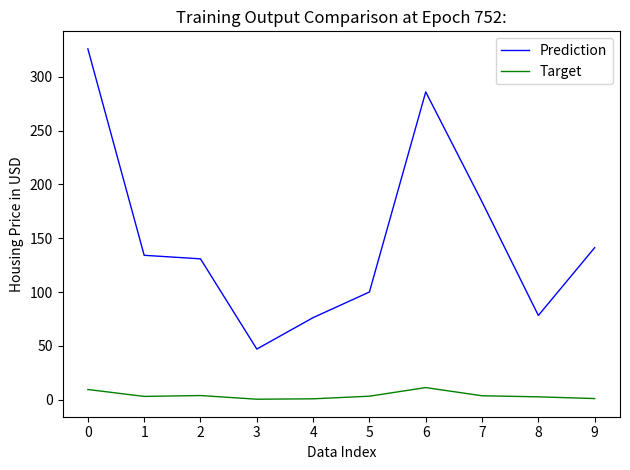

What is the minimum value for Prediction?

47.0